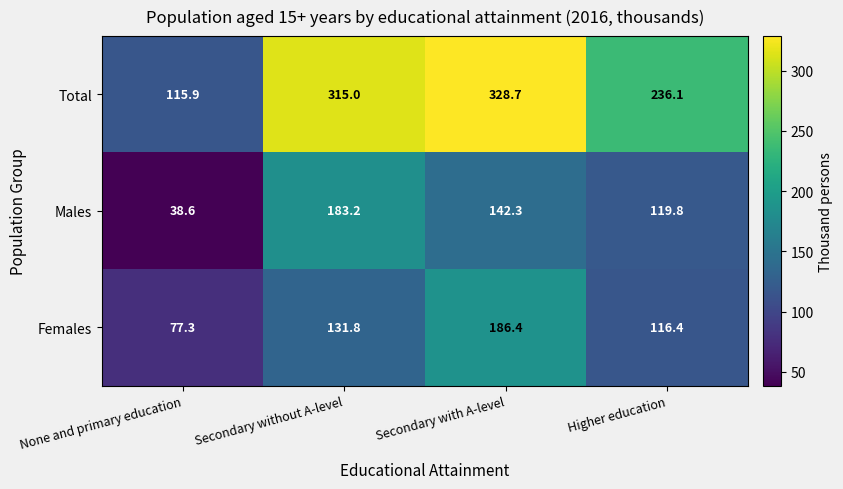

What is the minimum value shown in the chart?

38.6